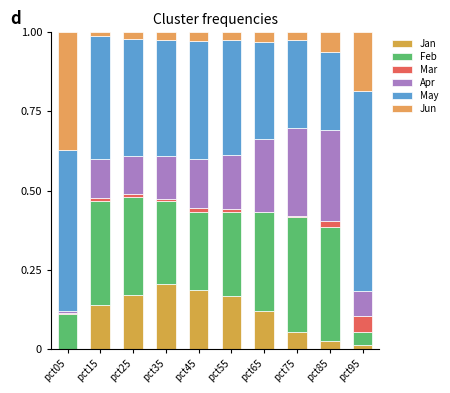

Are the bars horizontal?

No